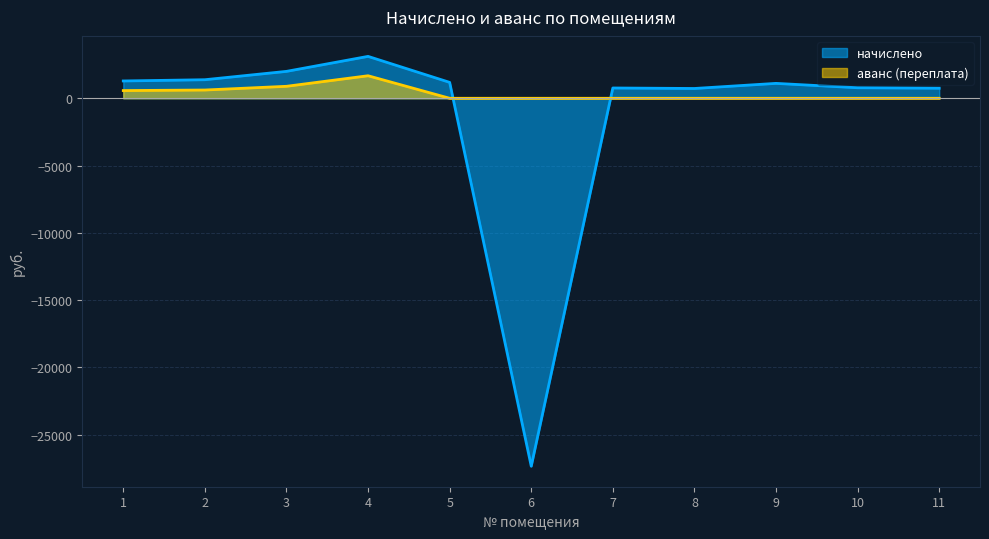

At which label is начислено closest to -12119?

8